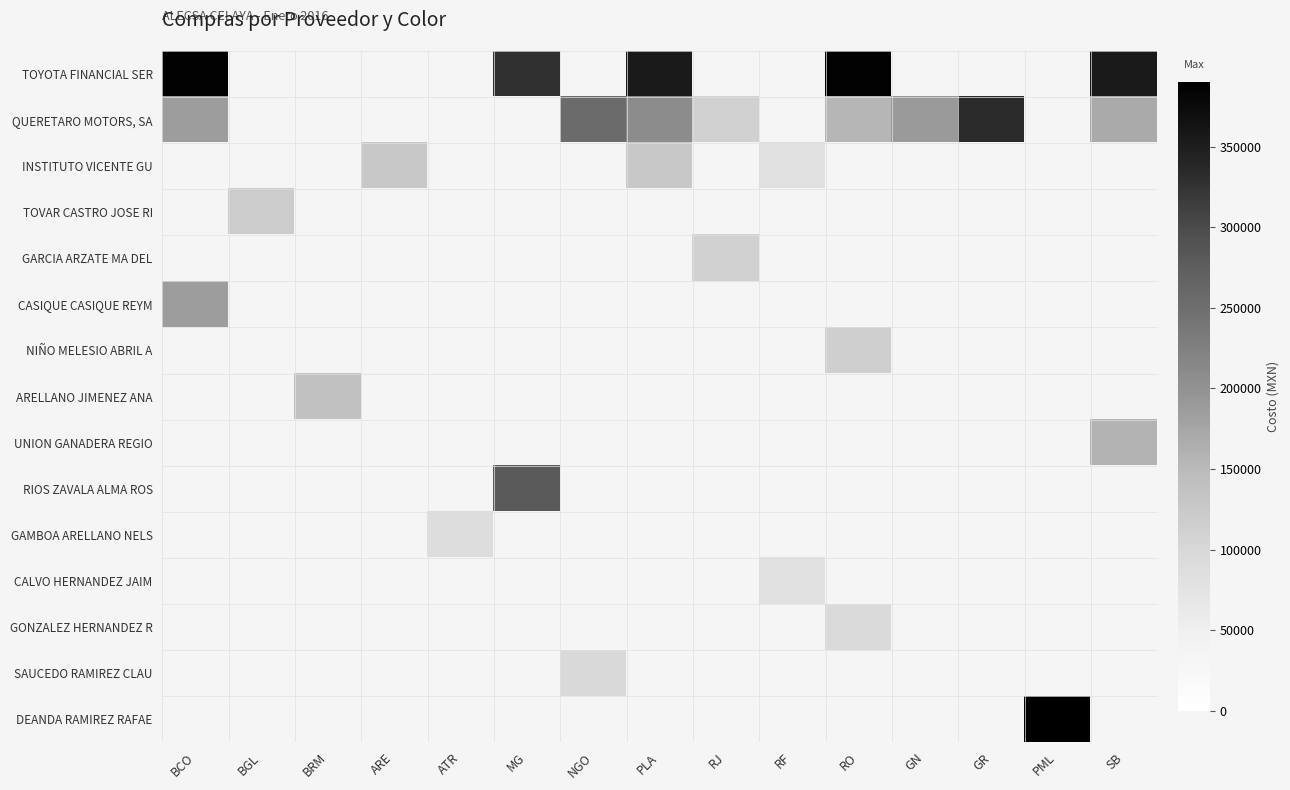

Which series has the largest range (max minus min)?

QUERETARO MOTORS, SA